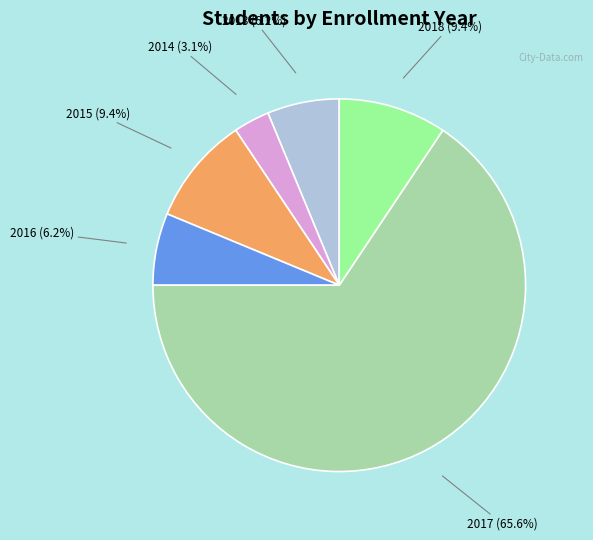

Is there any slice that represents more than half of the pie?

Yes